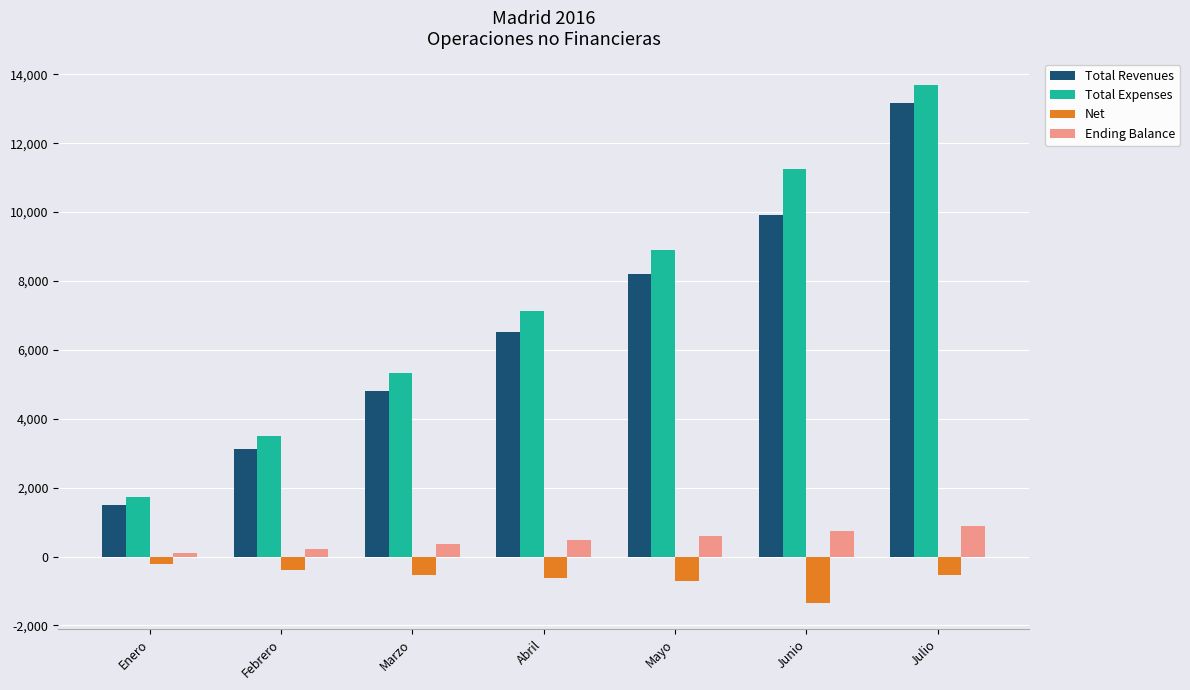

What is the minimum value shown in the chart?

-1349